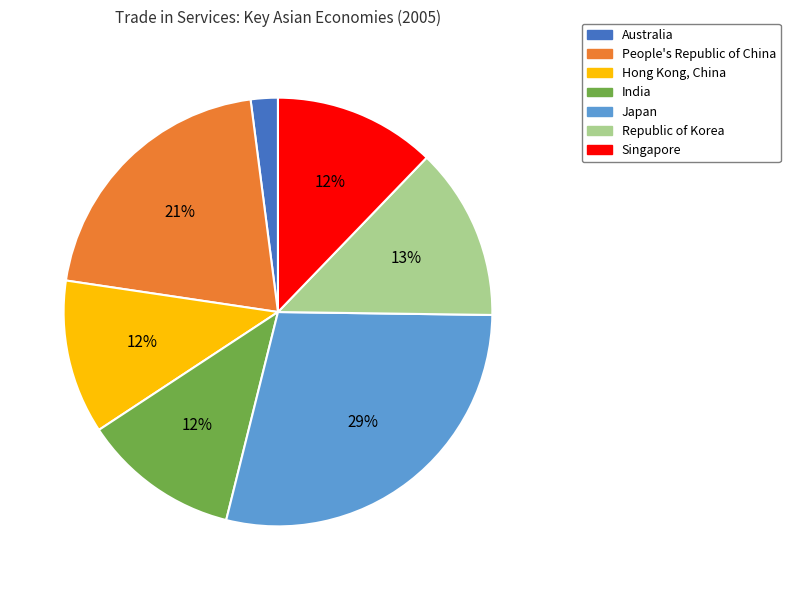

Combined, do Japan and Singapore account for over 50%?

No